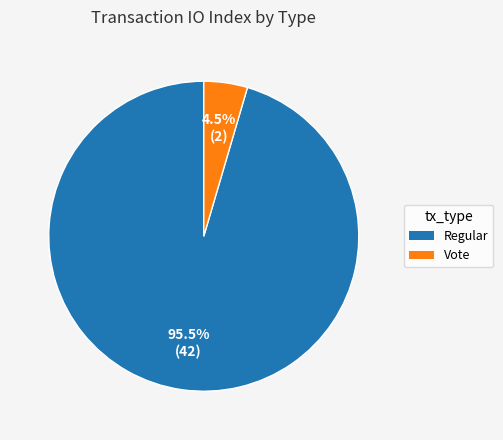

Combined, what portion of the pie is Vote and Regular?

100.0%